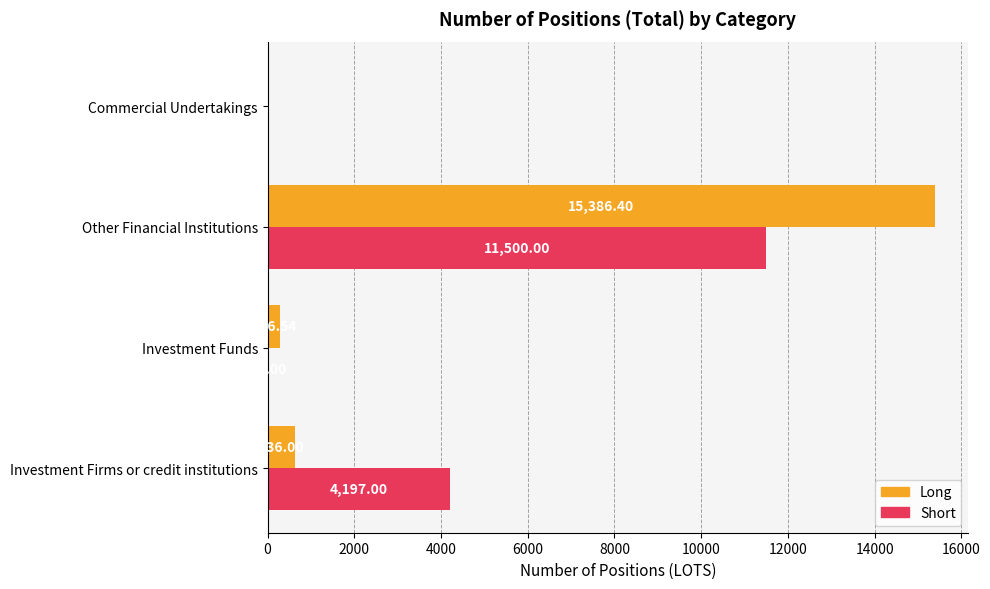

What are all the series names shown in the legend?

Long, Short